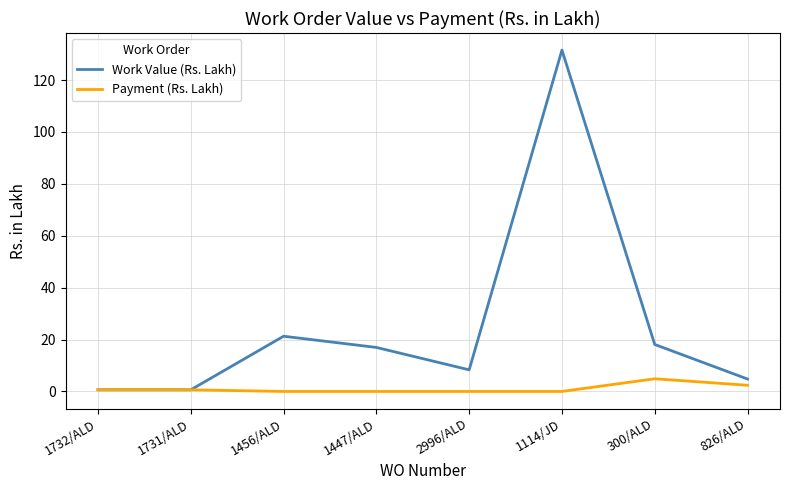

What is the maximum value for Payment (Rs. Lakh)?

4.9